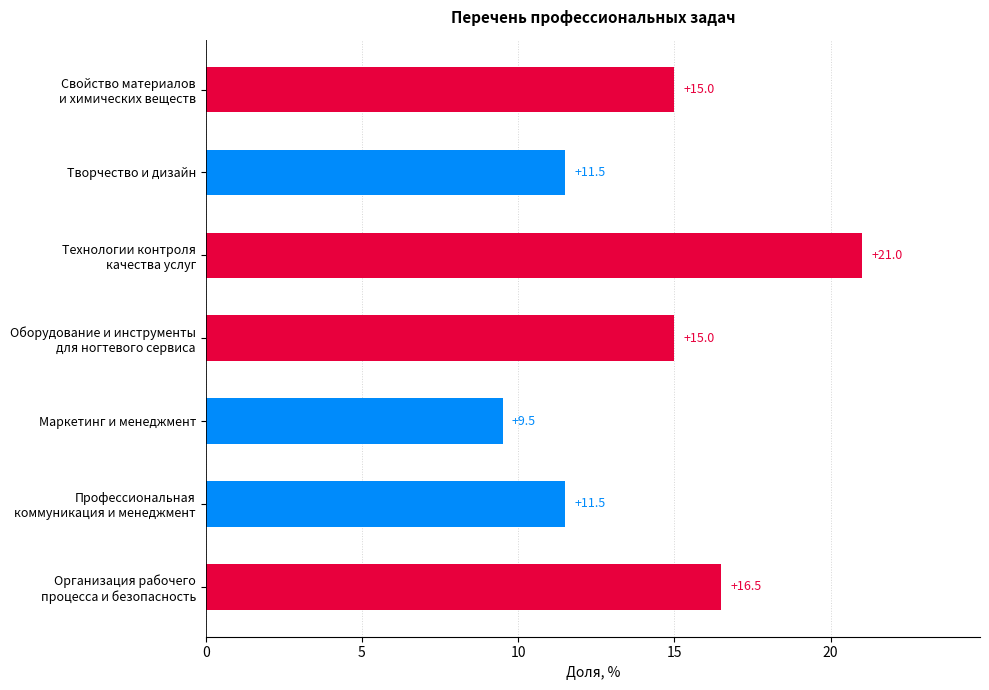

What is the average value?

14.3